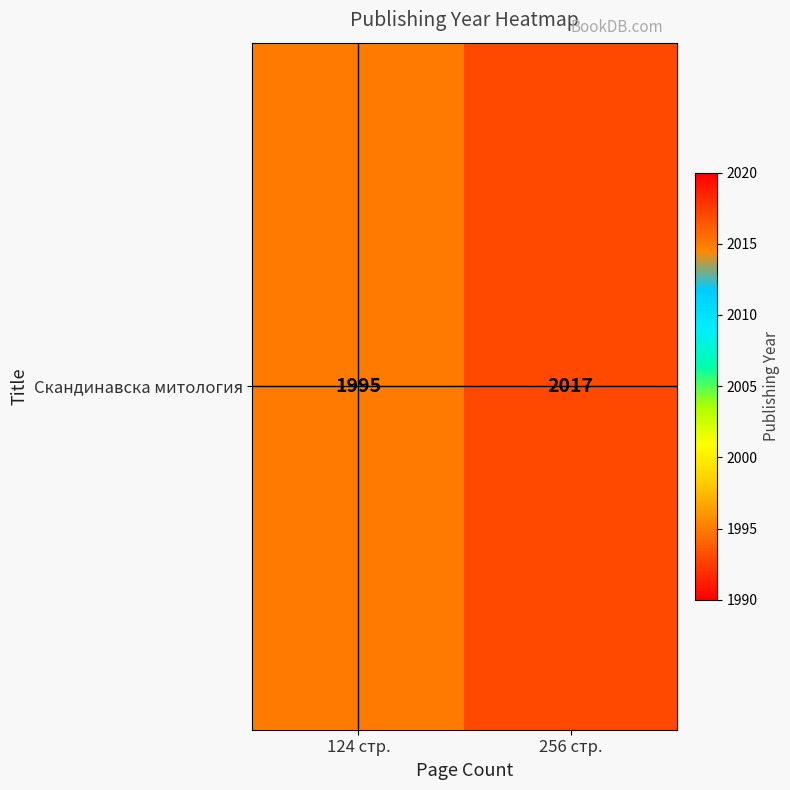

The chart shows a value of 2017 at 256 стр.. True or false?

True